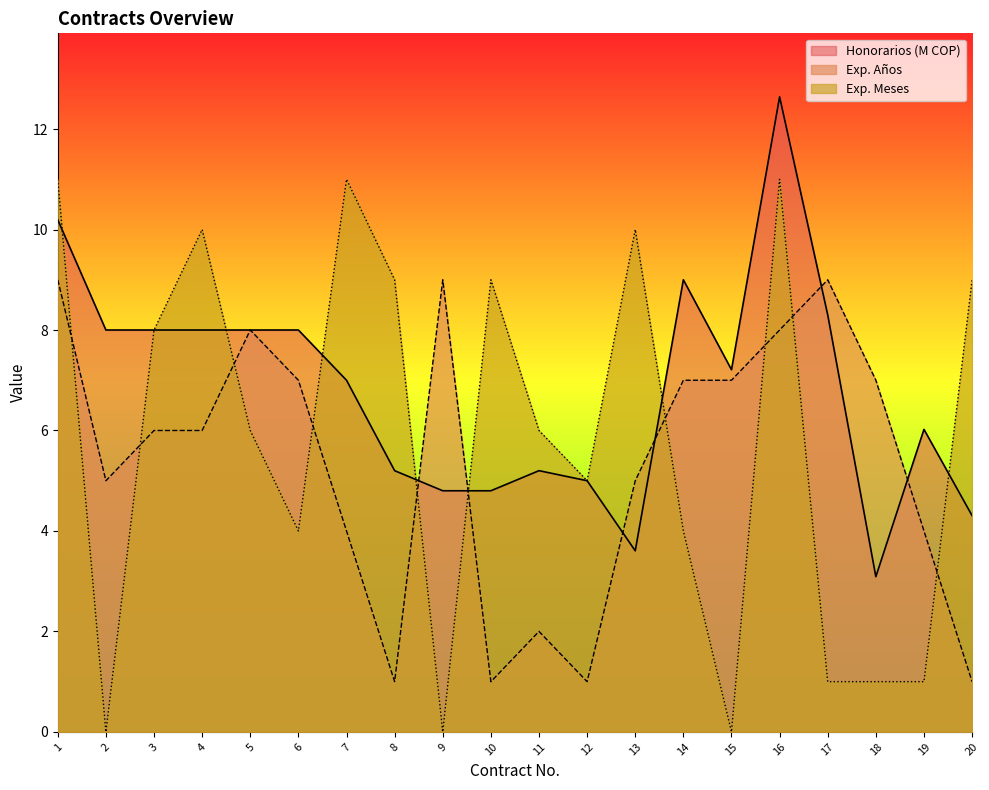

True or false: Honorarios has a value of 4.8 at 18.

False